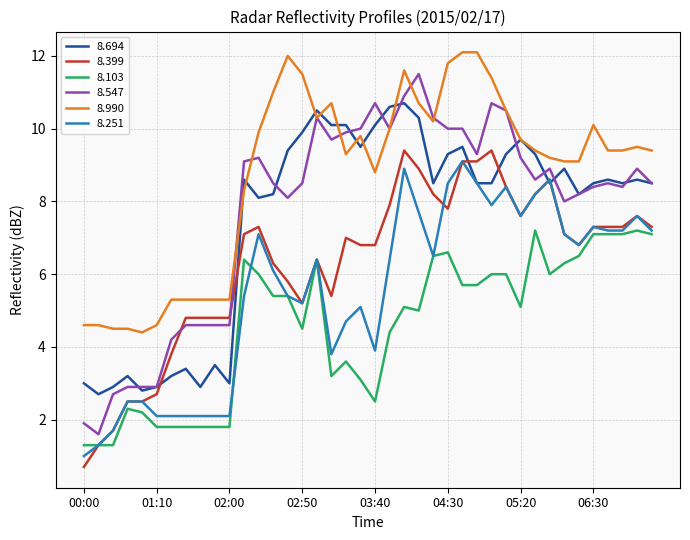

Which series has the largest range (max minus min)?

8.547